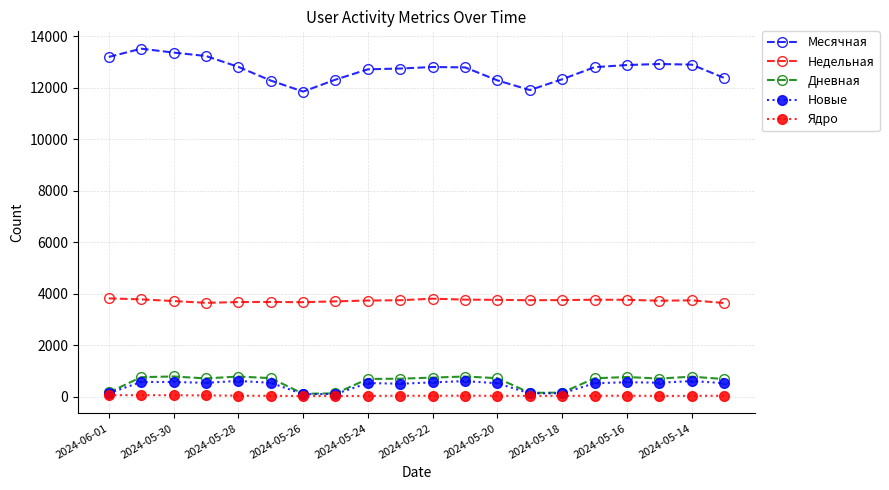

True or false: Ядро and Месячная cross at least once.

False